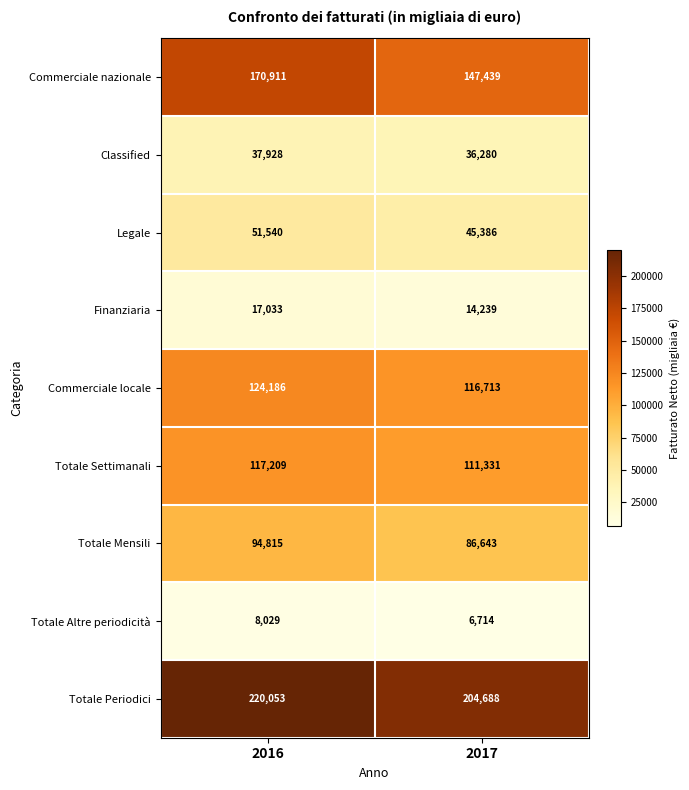

At which category is the sum across all series the highest?

2016